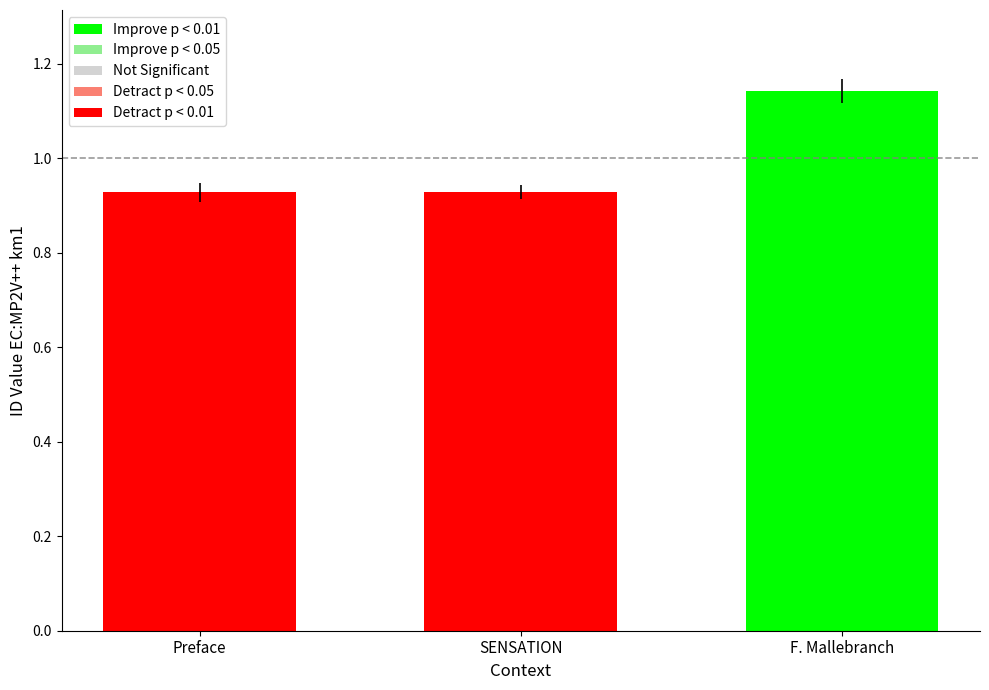

The chart shows a value of 0.9 at Preface. True or false?

True